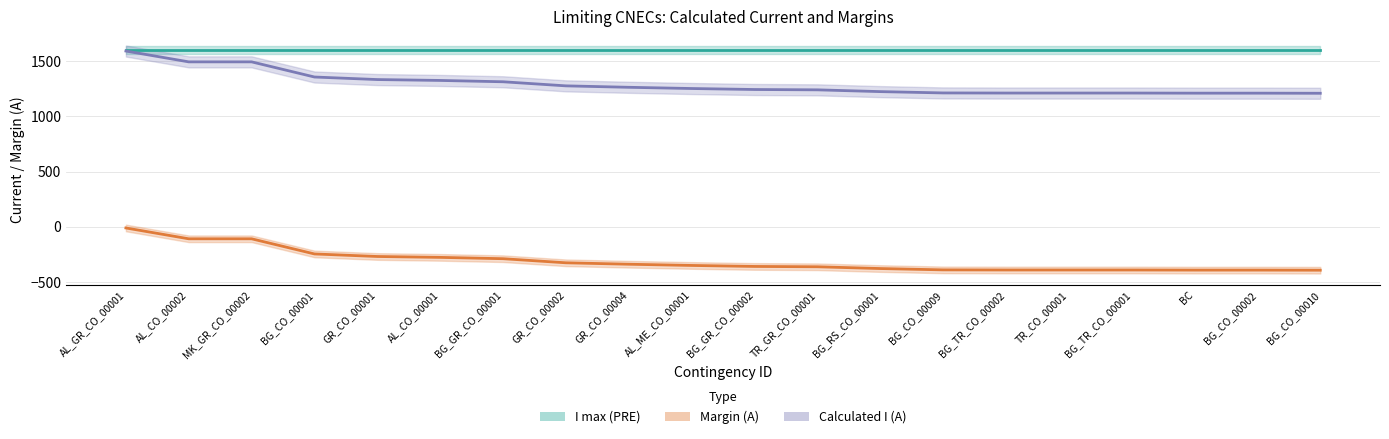

True or false: Calculated I (A) has a value of 677 at BG_TR_CO_00002.

False